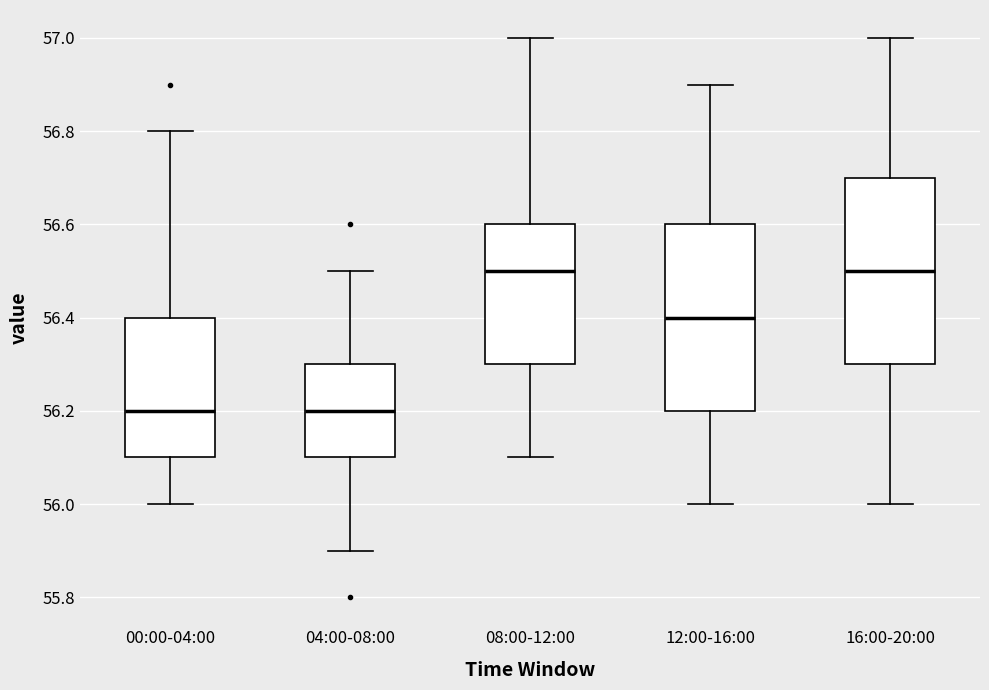

Reading left to right, transcribe this box plot: for each box, give where its median line is, the range the box spans, and where its two whiskers end, as read against the y-axis. The values are not printed on the chart, so give them approximately, as read against the axis.

00:00-04:00: median 56.2, box 56.1 to 56.4, whiskers 56.0 to 56.8
04:00-08:00: median 56.2, box 56.1 to 56.3, whiskers 55.9 to 56.5
08:00-12:00: median 56.5, box 56.3 to 56.6, whiskers 56.1 to 57.0
12:00-16:00: median 56.4, box 56.2 to 56.6, whiskers 56.0 to 56.9
16:00-20:00: median 56.5, box 56.3 to 56.7, whiskers 56.0 to 57.0